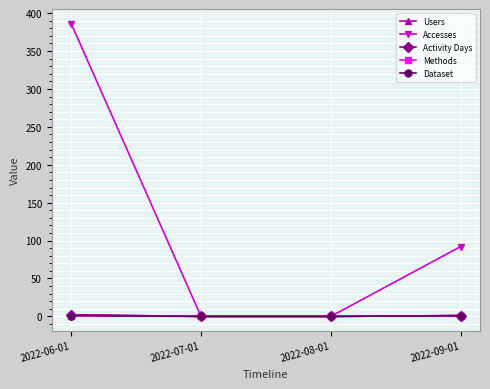

Does the chart have visible grid lines?

Yes